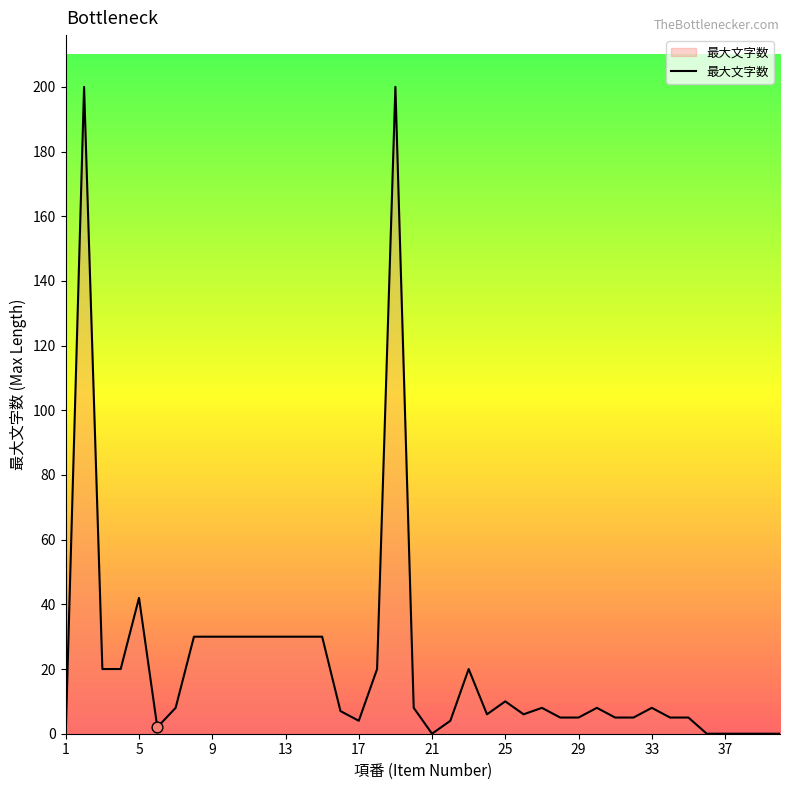

What is the difference between the maximum and minimum values?

200